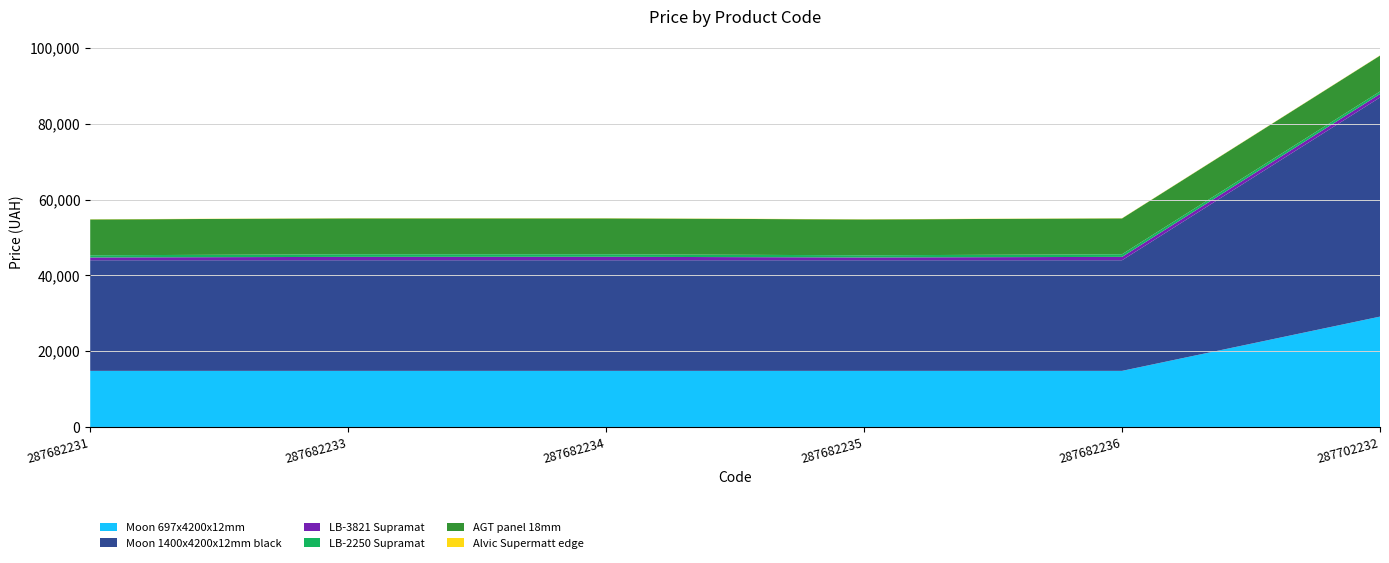

Reading left to right, list all the values displayed in this chart.

Moon 697x4200x12mm: 14800.8	14800.8	14800.8	14800.8	14800.8	29119.2
Moon 1400x4200x12mm black: 29188.5	29188.5	29188.5	29188.5	29188.5	57826.2
LB-3821 Supramat: 736.3	891.2	914.8	736.3	891.2	914.8
LB-2250 Supramat: 572.0	690.2	666.6	572.0	690.2	666.6
AGT panel 18mm: 9458.9	9458.9	9458.9	9458.9	9458.9	9458.9
Alvic Supermatt edge: 56.0	56.0	56.0	56.0	56.0	56.0